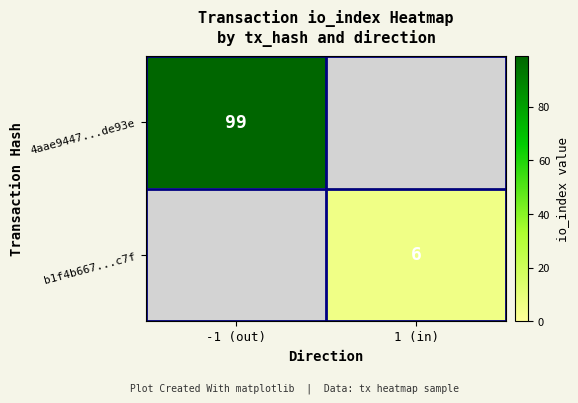

Is the value of 4aae9447...de93e at -1 (out) greater than the value of b1f4b667...c7f at 1 (in)?

Yes